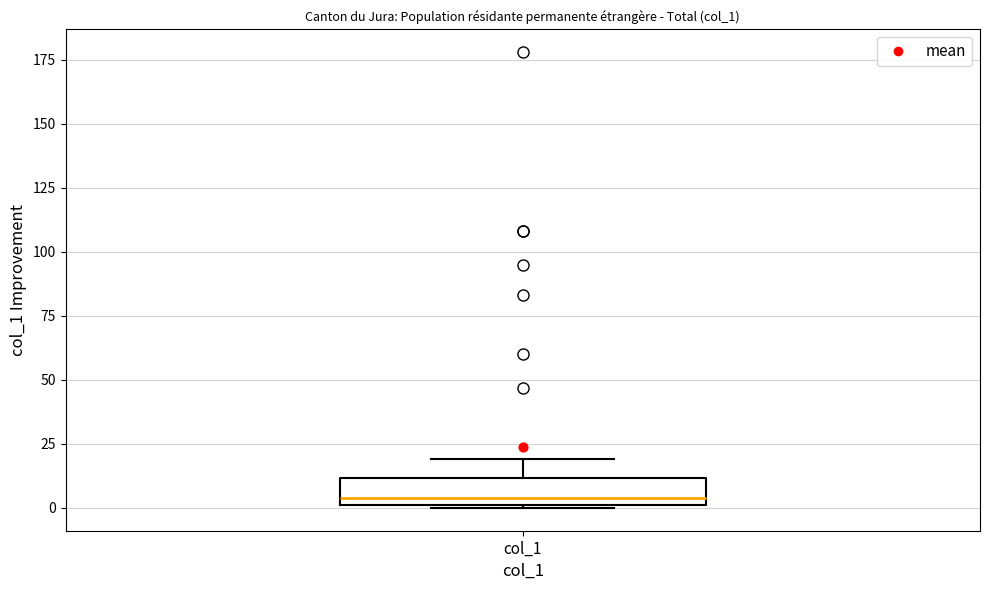

Read this box plot against the y-axis: the position of the median line, the range covered by the box, and the ends of both whiskers. The values are not printed on the chart, so give them approximately, as read against the axis.

median 5, box 0 to 10, whiskers 0 to 20